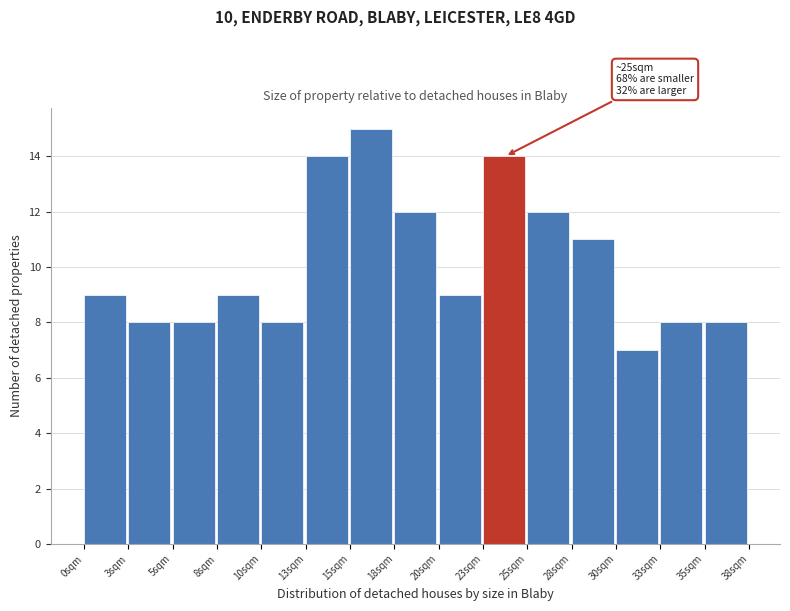

Reading right to left, list all the values displayed in this chart.

8	8	7	11	12	14	9	12	15	14	8	9	8	8	9